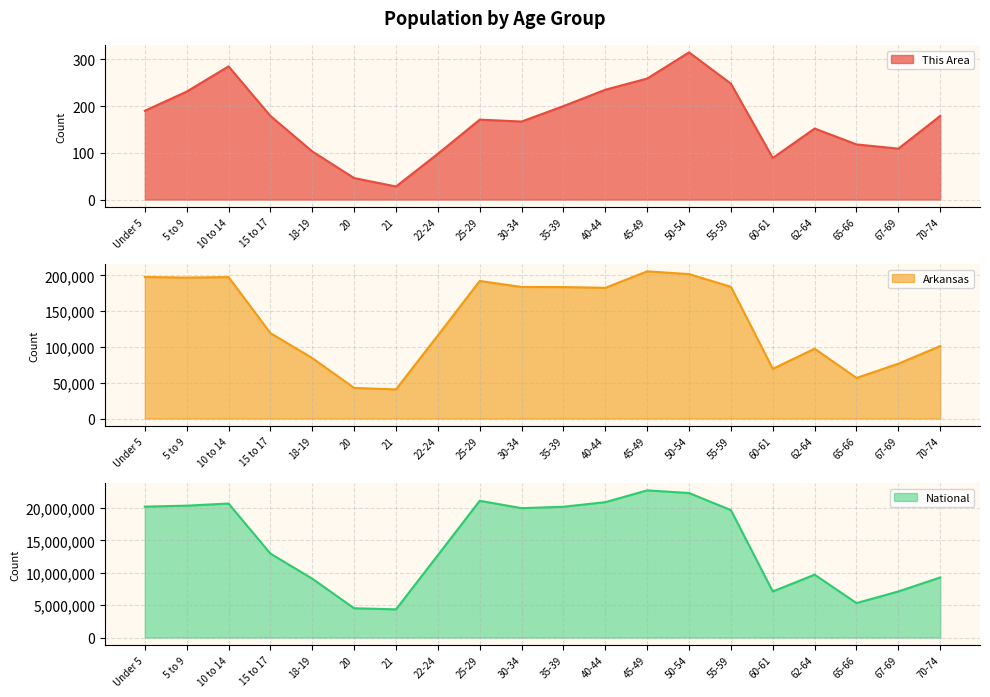

Reading right to left, transcribe all the data shown in this chart.

This Area: 179	109	118	152	89	248	315	259	235	200	167	171	98	28	46	103	179	285	231	190
Arkansas: 101235	76648	56719	97542	69489	183960	201722	205544	182594	183614	183739	192153	116110	40770	42770	84455	119350	197559	196877	197689
National: 9278166	7115361	5319902	9704197	7113727	19664805	22298125	22708591	20890964	20179642	19962099	21101849	12712576	4354294	4519129	9086089	12954254	20677194	20348657	20201362